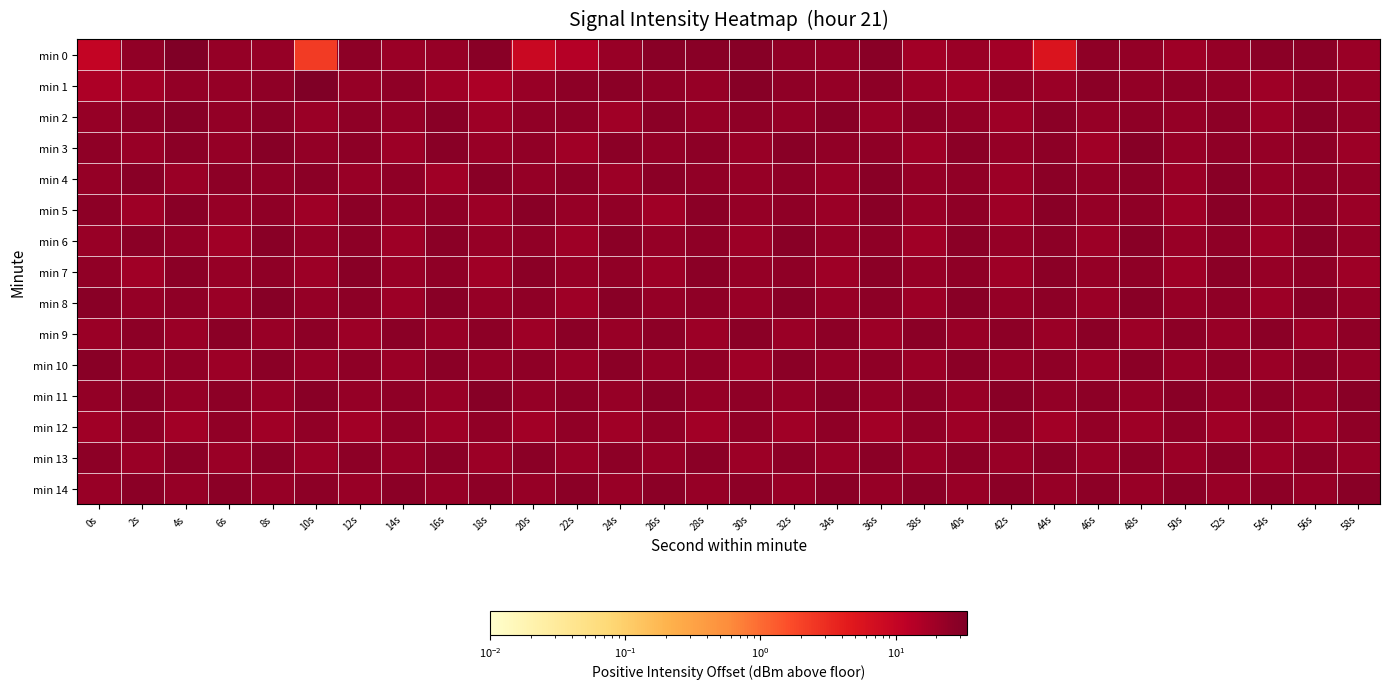

How many data points does each series have?

30